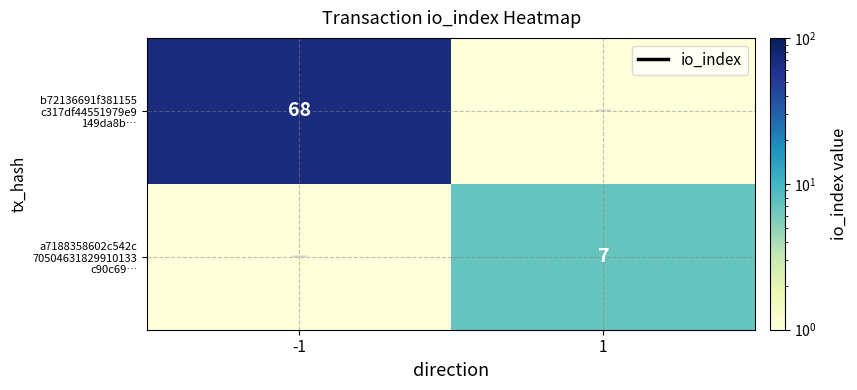

Is it true that a7188358602c542c 70504631829910133 c90c69… equals 7.0 at 1?

True